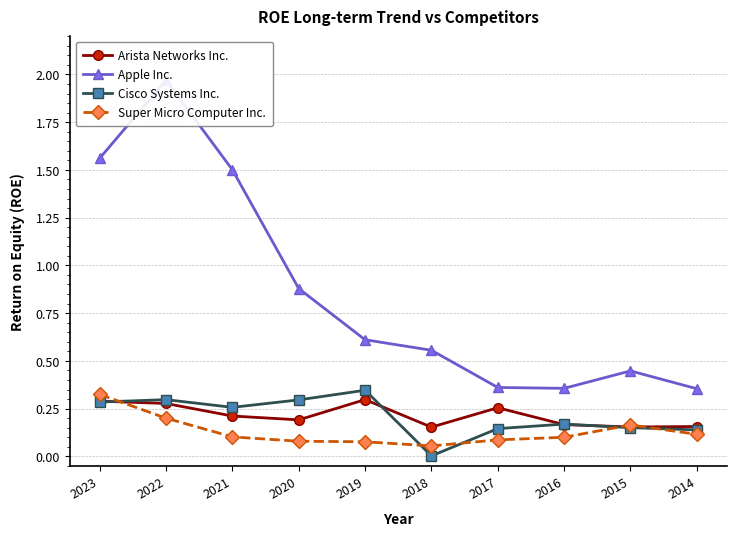

True or false: Apple Inc. and Arista Networks Inc. intersect in this chart.

False